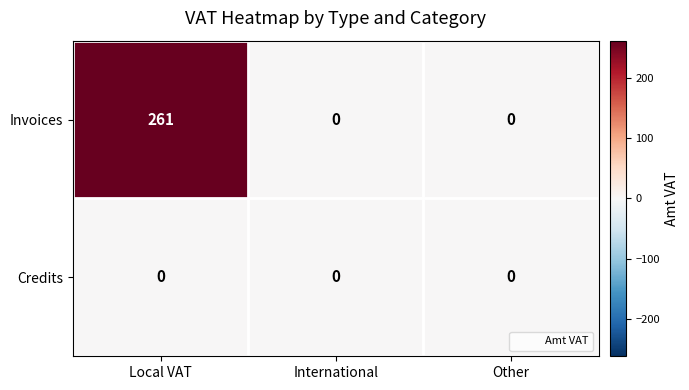

Which series has the largest total across all categories?

Invoices